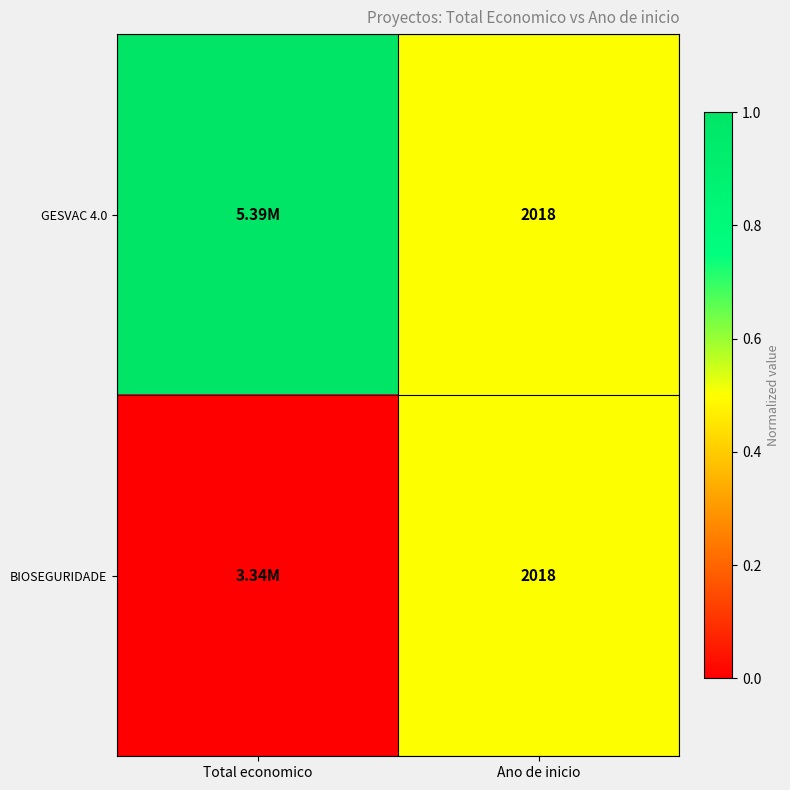

What is the total value across all series at Ano de inicio?

4036